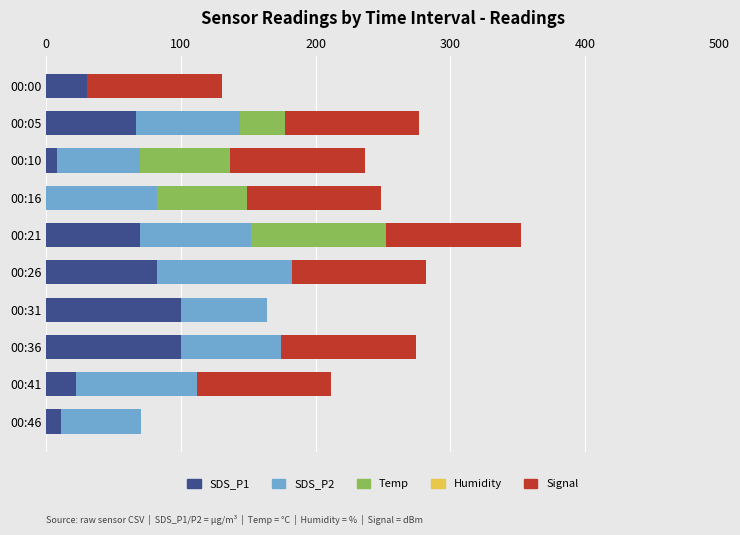

At which category is the sum across all series the highest?

00:21